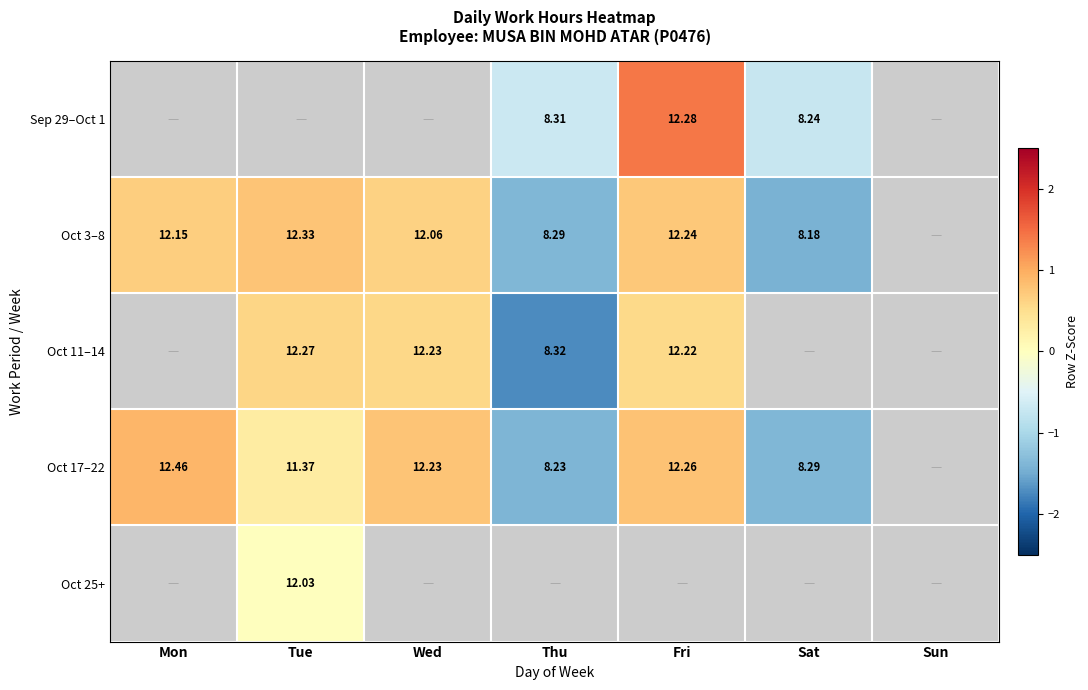

How many series are shown in this chart?

5